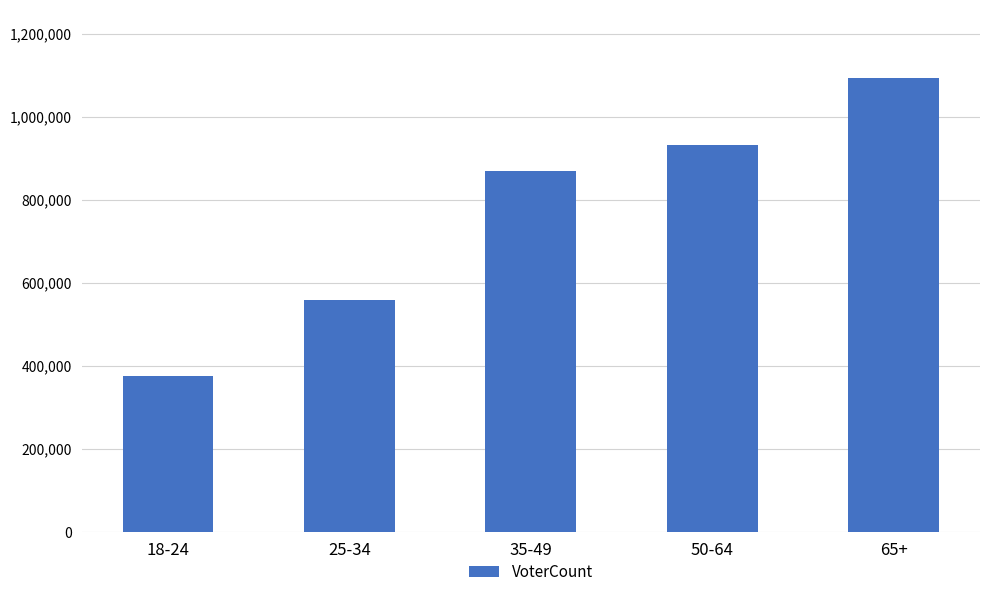

The chart shows a value of 558868 at 25-34. True or false?

True